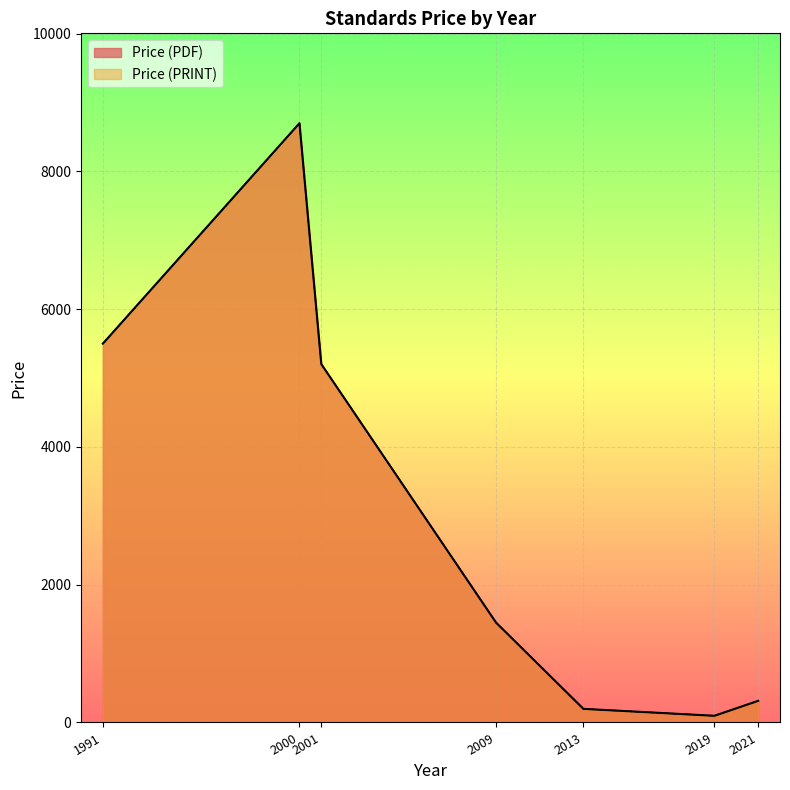

Is the value of Price (PDF) at 2013 greater than the value of Price (PRINT) at 2013?

No